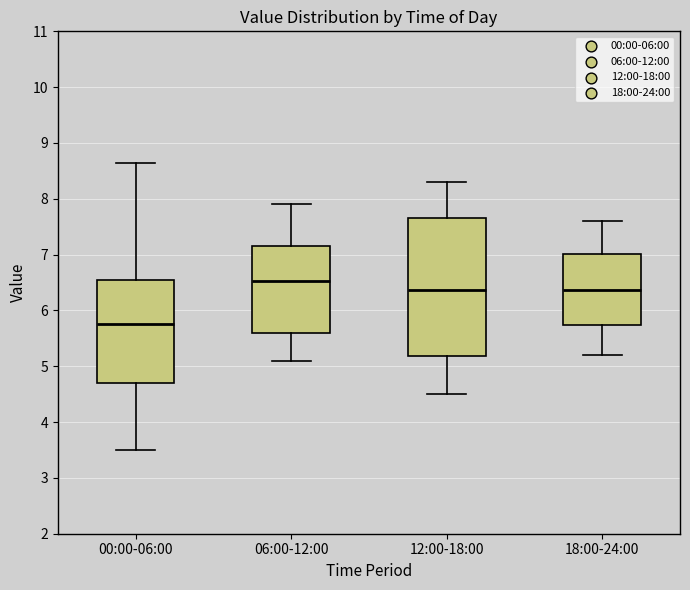

Which box's median line is the highest?

06:00-12:00